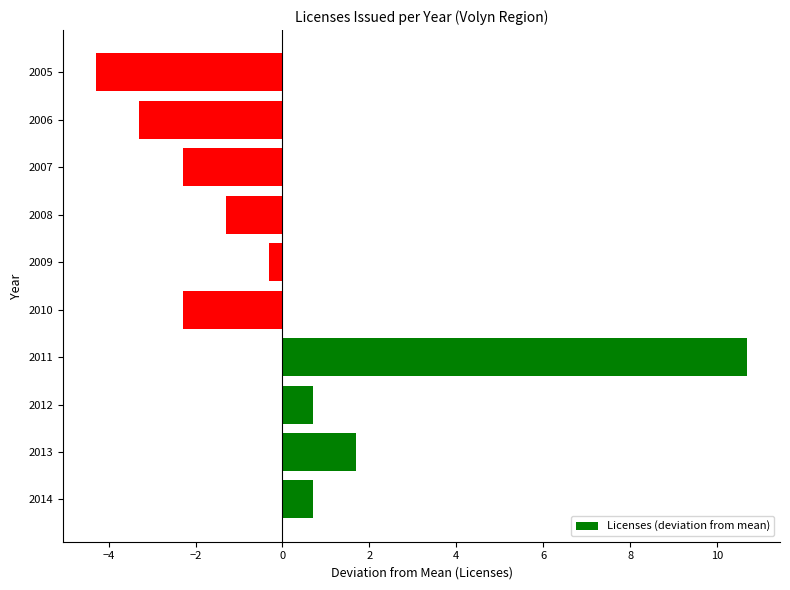

What is the approximate value at 2012?

0.7